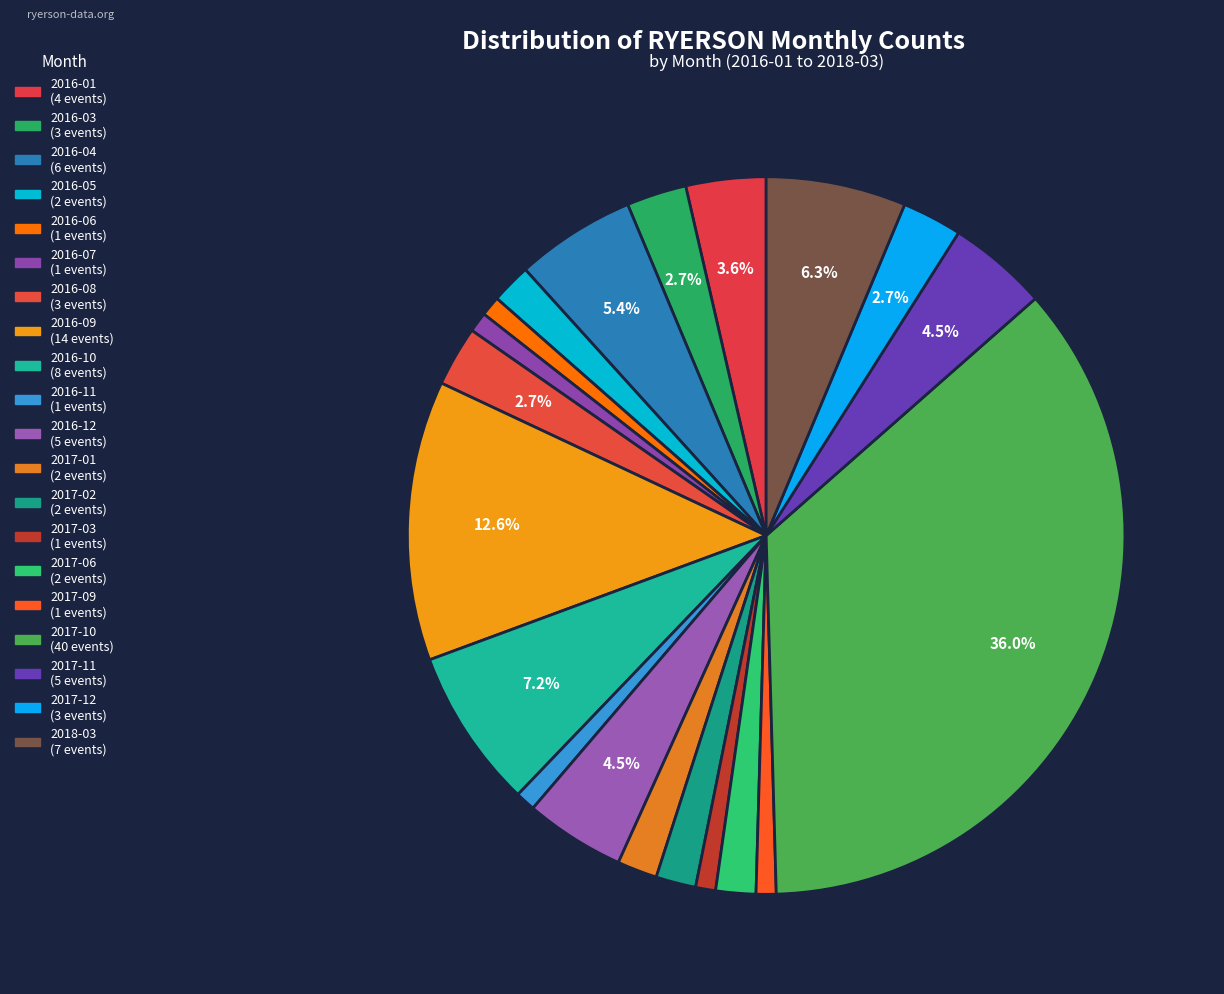

How many segments does this pie chart have?

20